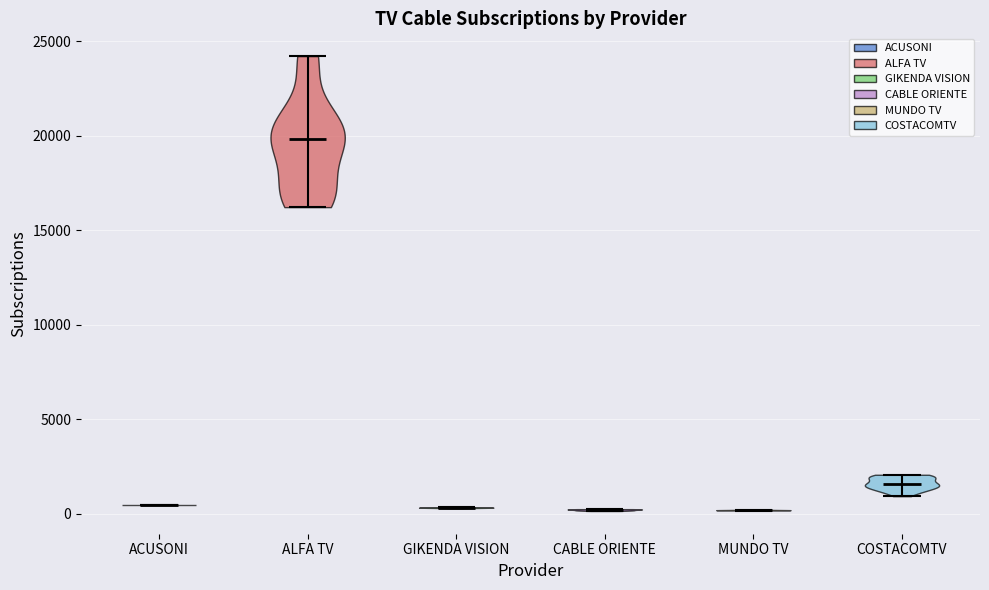

What is the lowest point the violin for COSTACOMTV reaches on the y-axis? The values are not printed on the chart, so give them approximately, as read against the axis.

1000